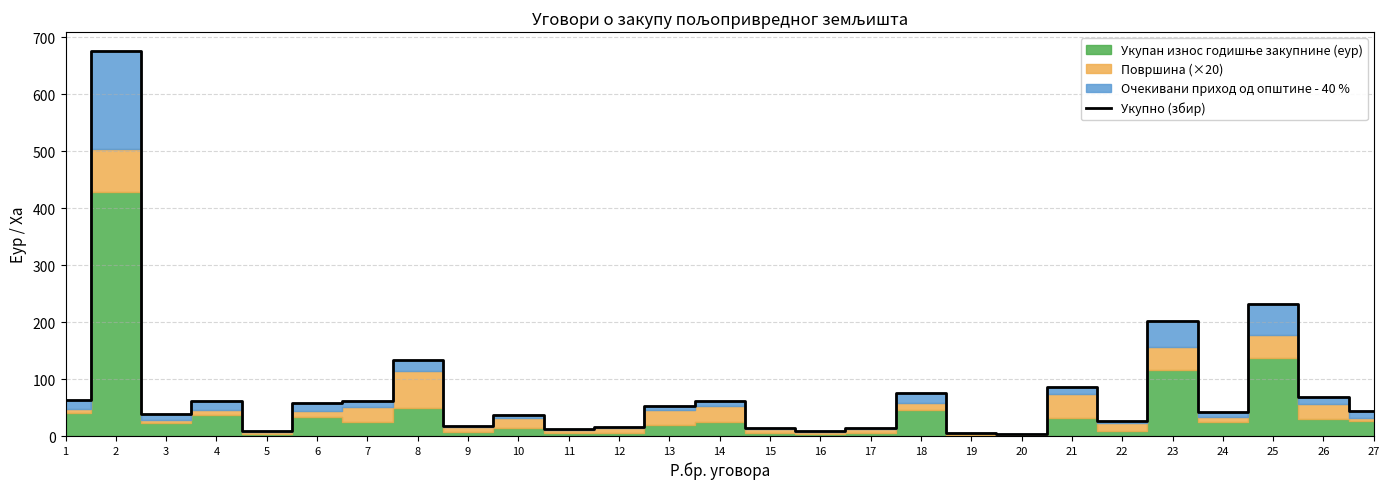

Read the value at 25.

231.8